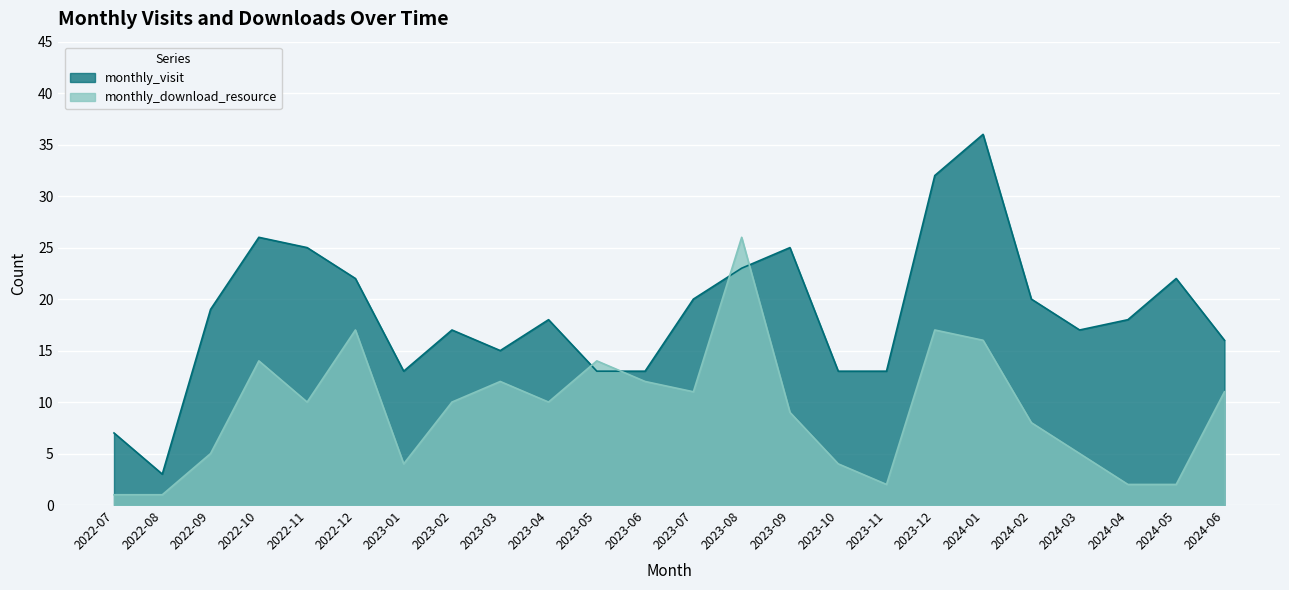

True or false: monthly_download_resource and monthly_visit intersect in this chart.

True